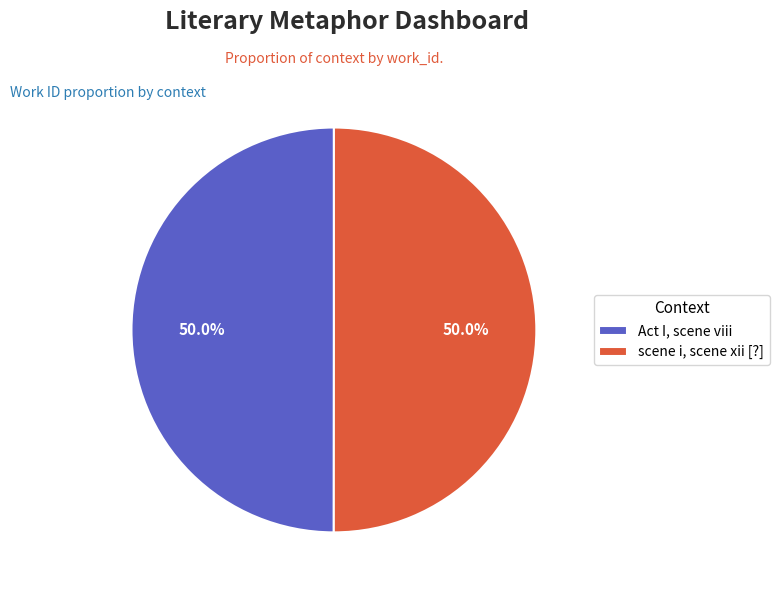

What percentage is NOT represented by Act I, scene viii?

50.0%